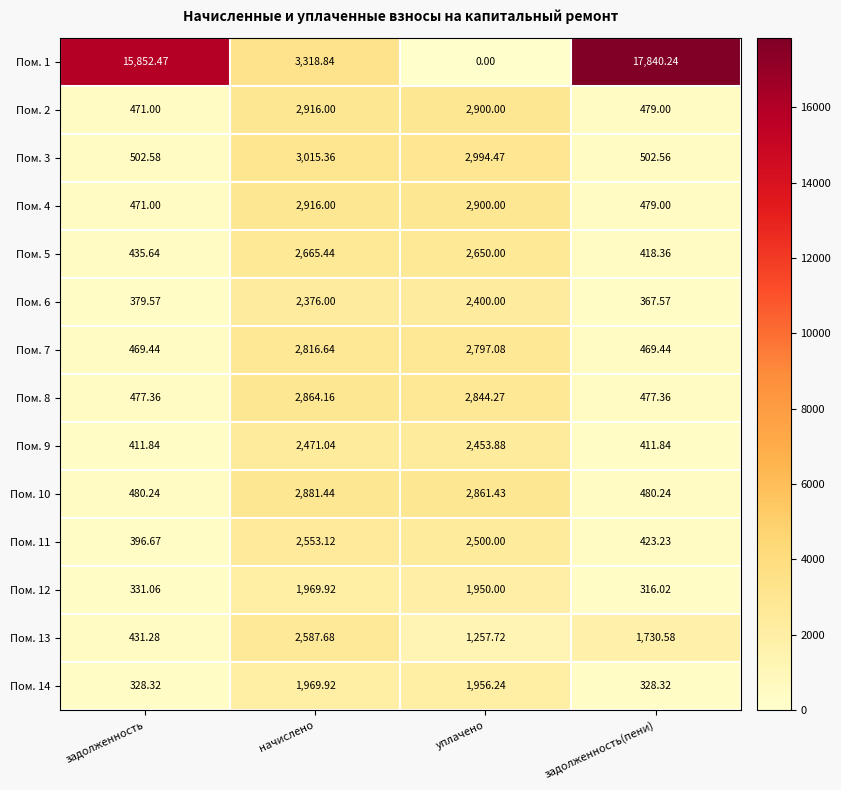

What is the total value across all series at задолженность(пени)?

24723.8